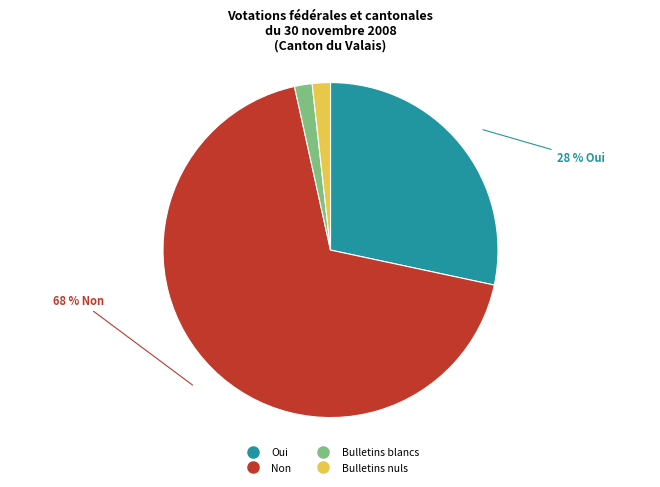

Is the sum of Oui and Non greater than half?

Yes